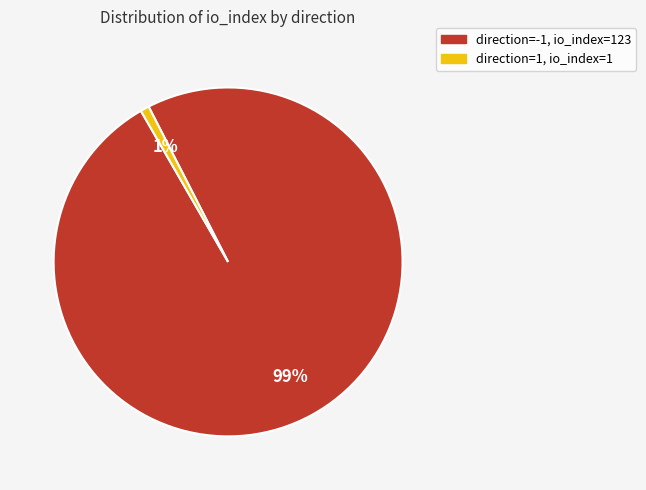

To the nearest percent, what portion does direction=-1, io_index=123 represent?

99%